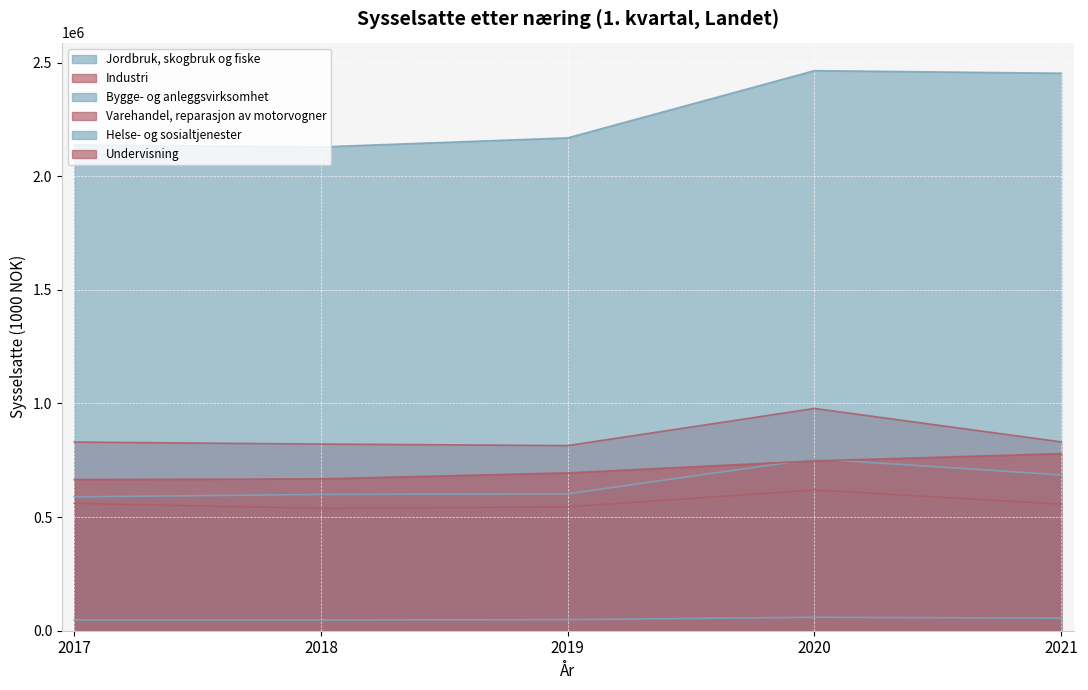

What is the difference between the second highest and minimum values in the Helse- og sosialtjenester series?

324239.2